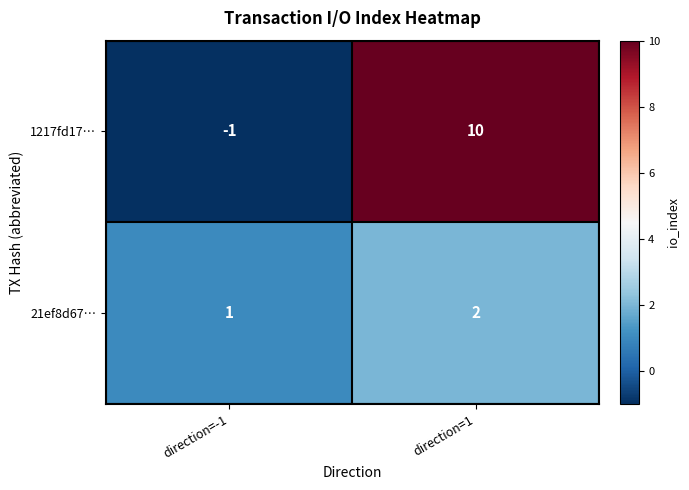

At which category is the sum across all series the highest?

direction=1